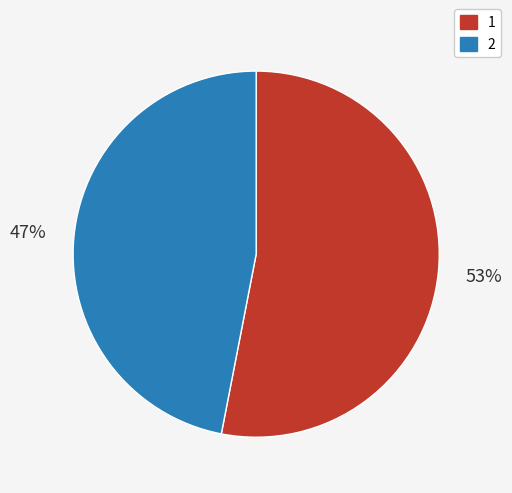

What is the largest slice in the pie chart?

1